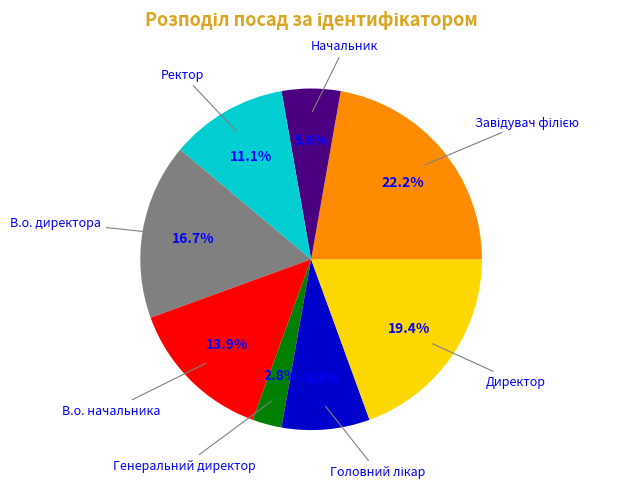

To the nearest percent, what is the difference between the largest and smallest slice percentages?

19%